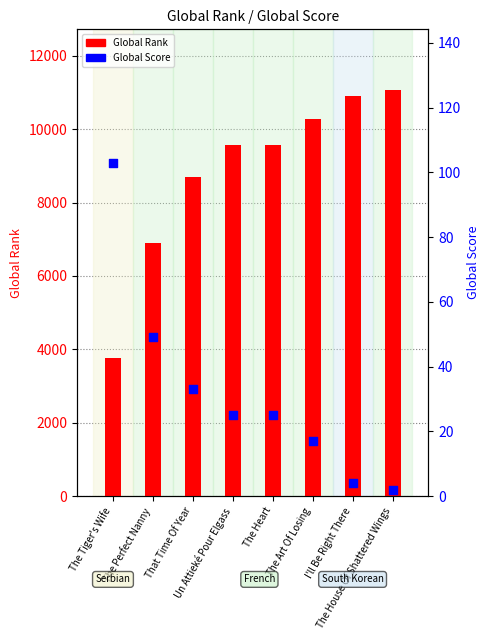

Is the value of Global Score at Un Attieké Pour Elgass greater than the value of Global Rank at The Tiger's Wife?

No